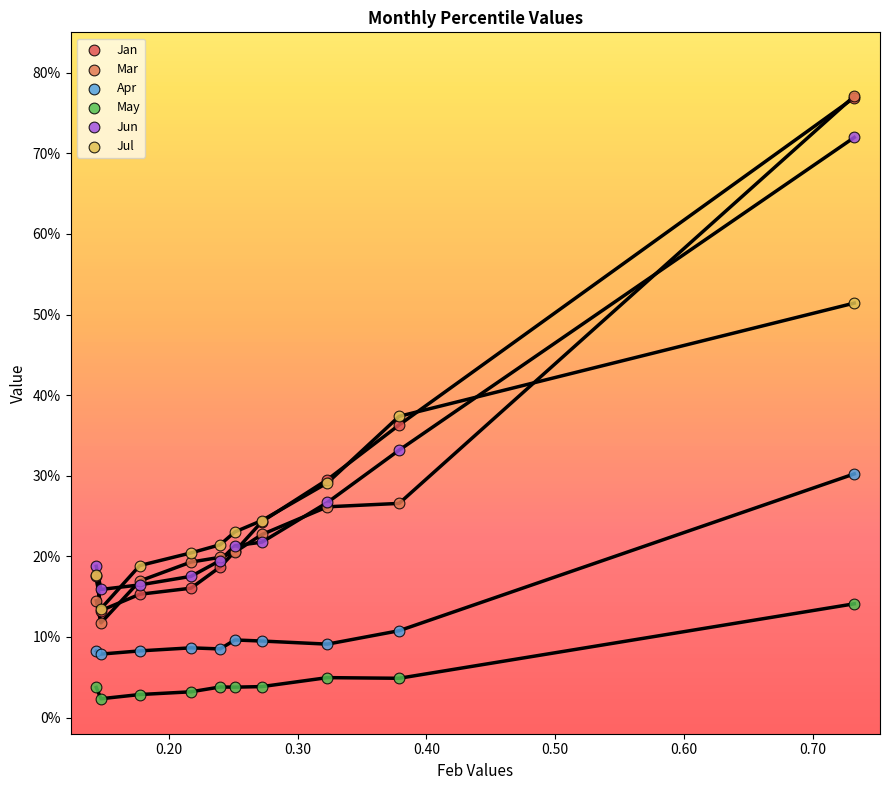

Which series contains the lowest Y value?

May